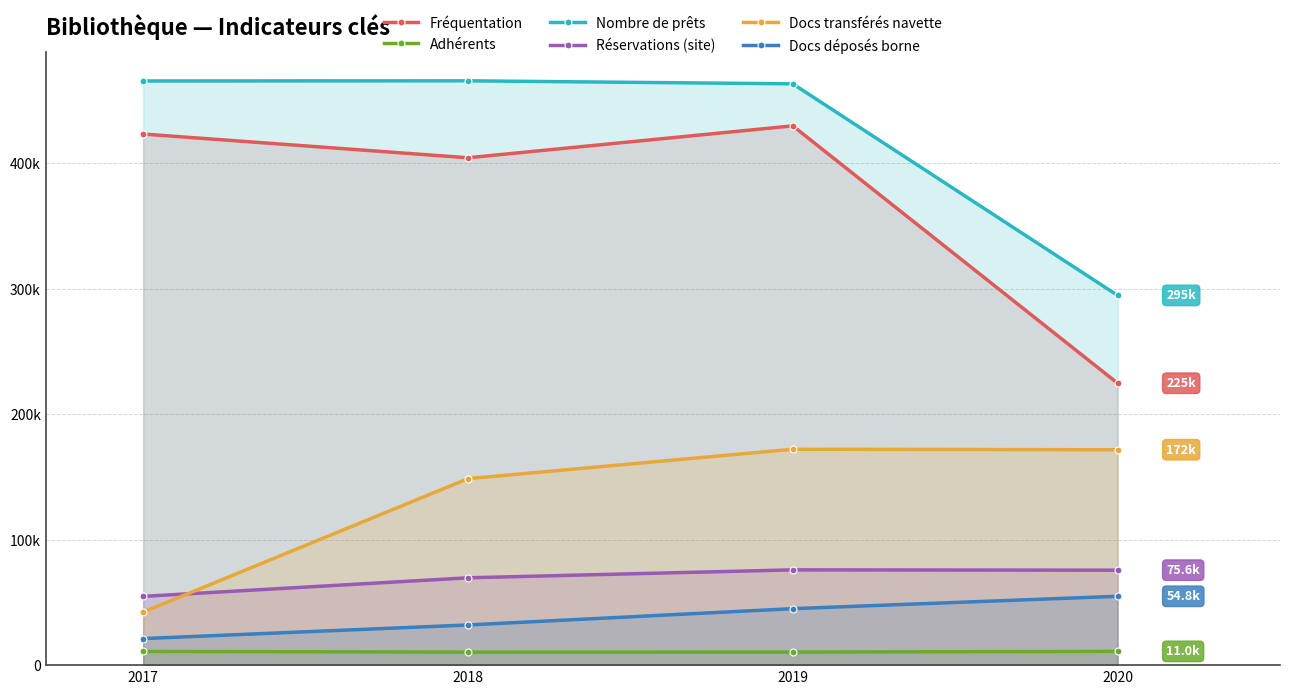

What is the value of the Adhérents point at the 3rd from the left?

10405